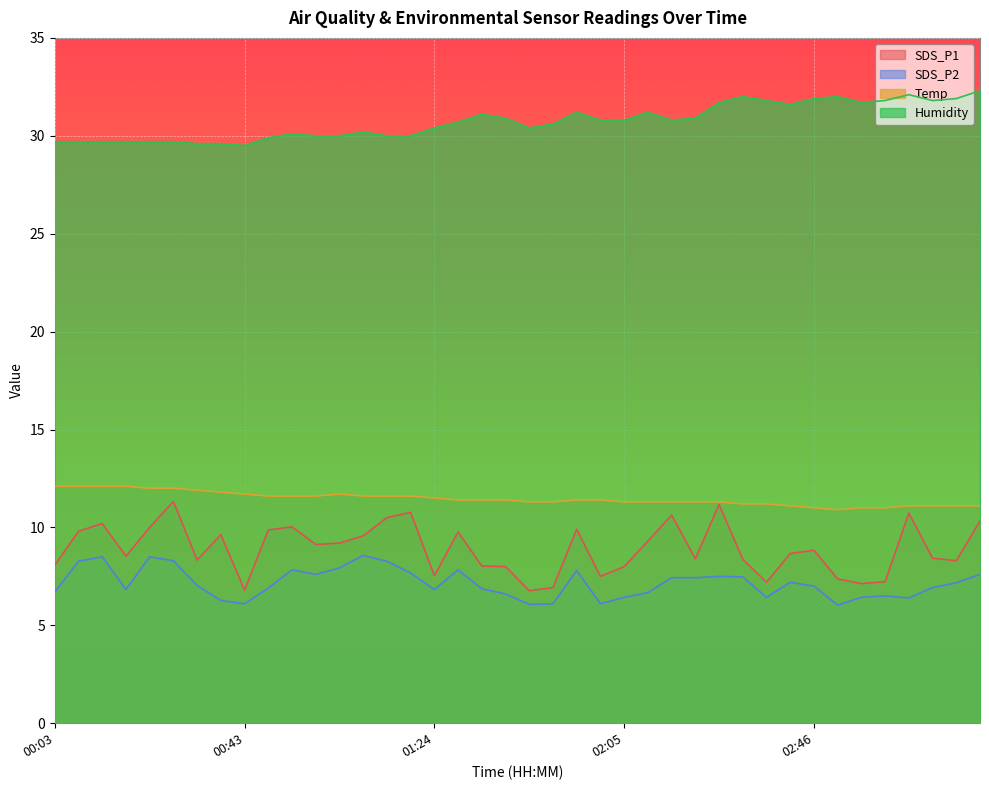

Rank the series at 00:23 from lowest to highest value.

SDS_P2, SDS_P1, Temp, Humidity